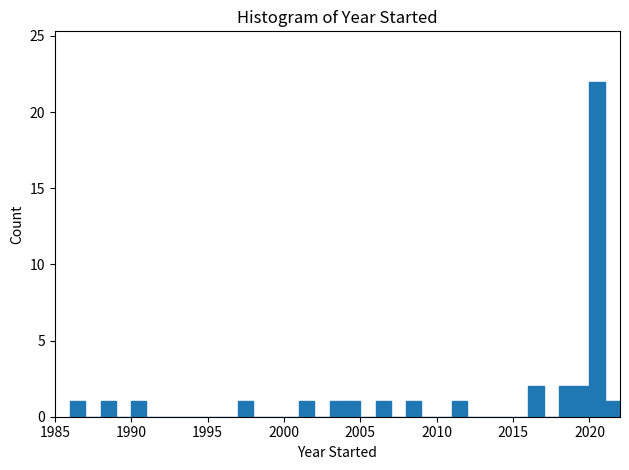

Read against the x-axis, roughly where is the centre of the tallest bar?

2020.5